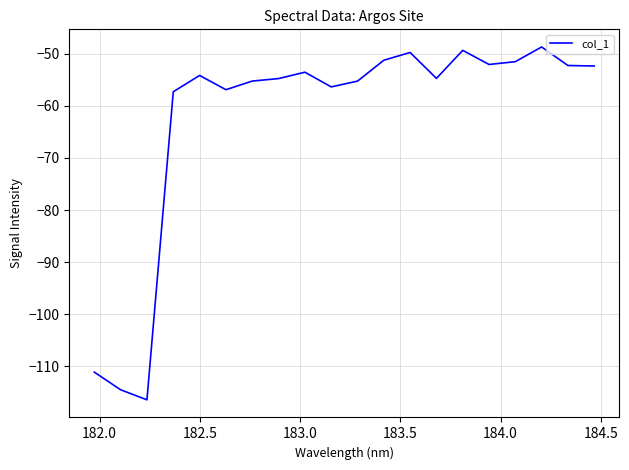

What is the difference between the maximum and minimum values?

67.7